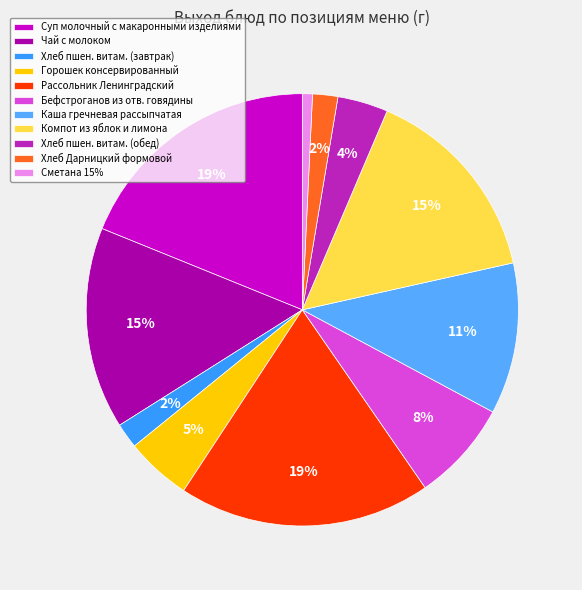

What percentage is the Каша гречневая рассыпчатая slice, to the nearest percent?

11%